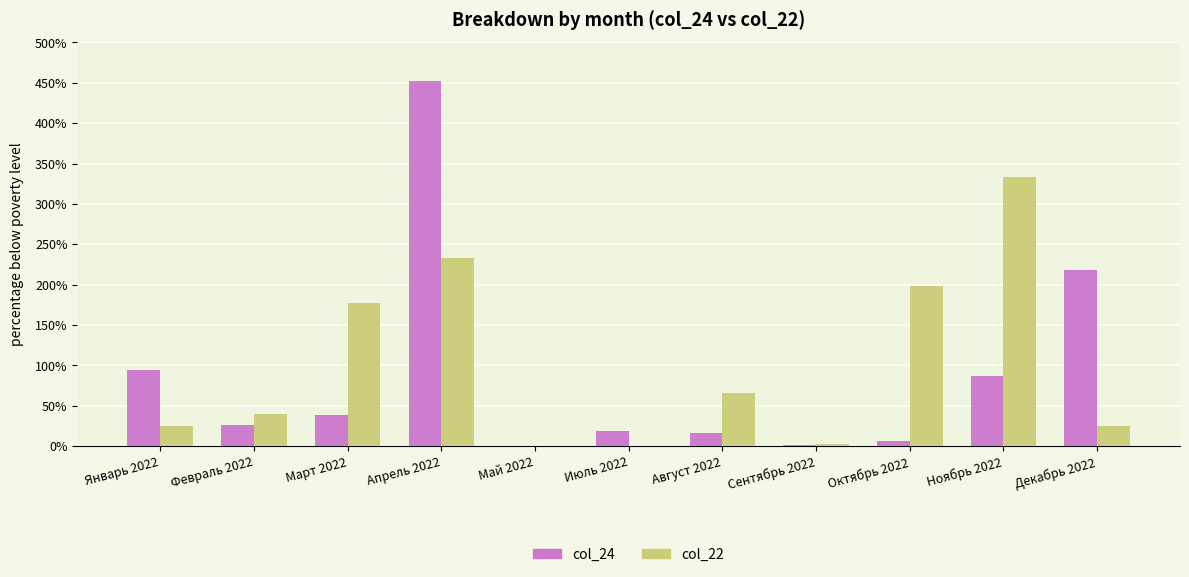

How many data points does each series have?

11